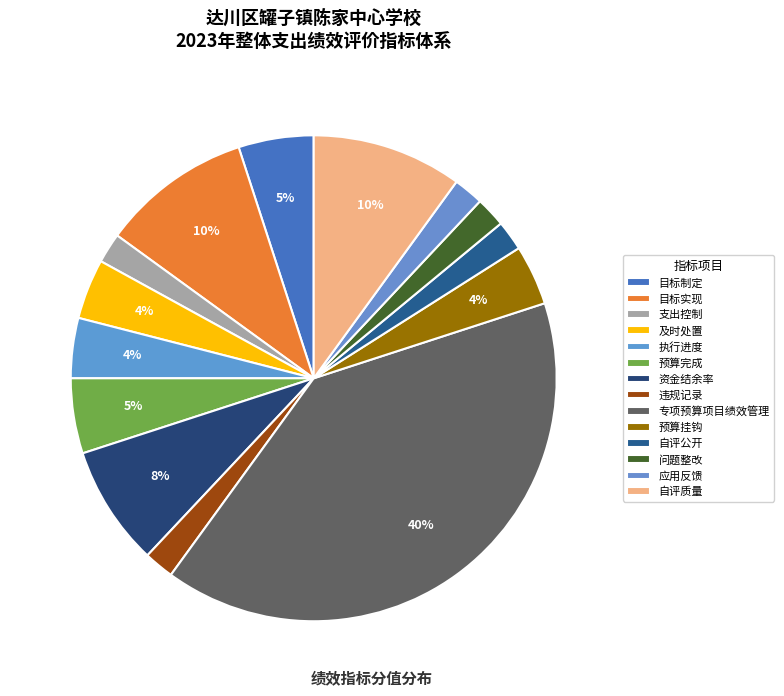

To the nearest percent, what is the difference between the largest and smallest slice percentages?

38%